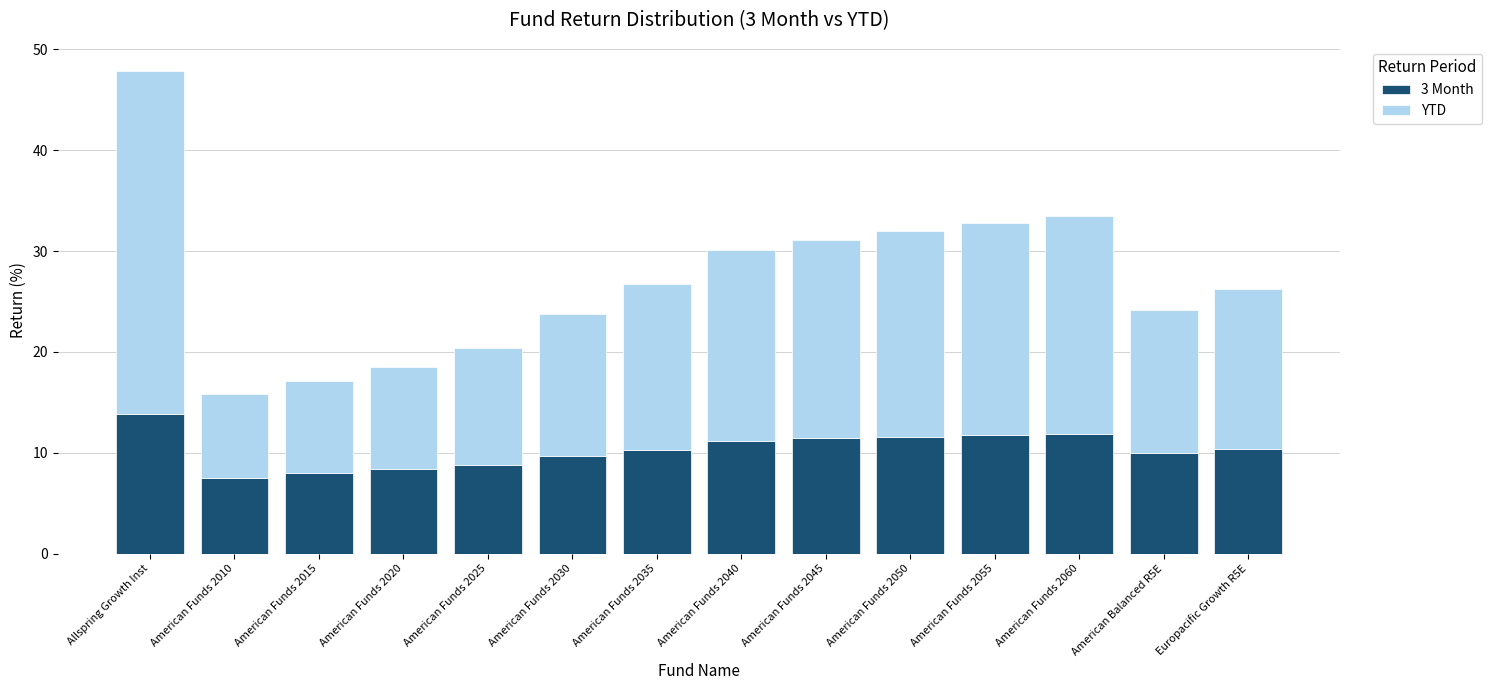

At which category is the sum across all series the highest?

Allspring Growth Inst